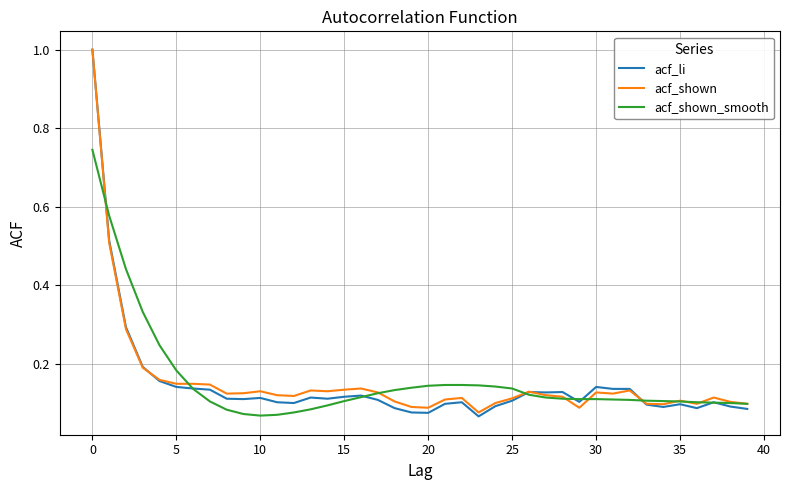

What is the maximum value shown in the chart?

1.0